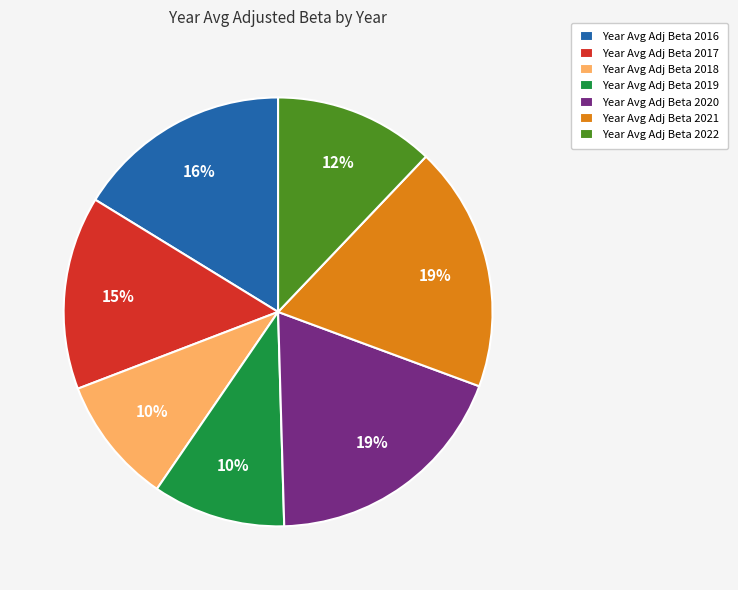

Count the number of slices in the pie.

7